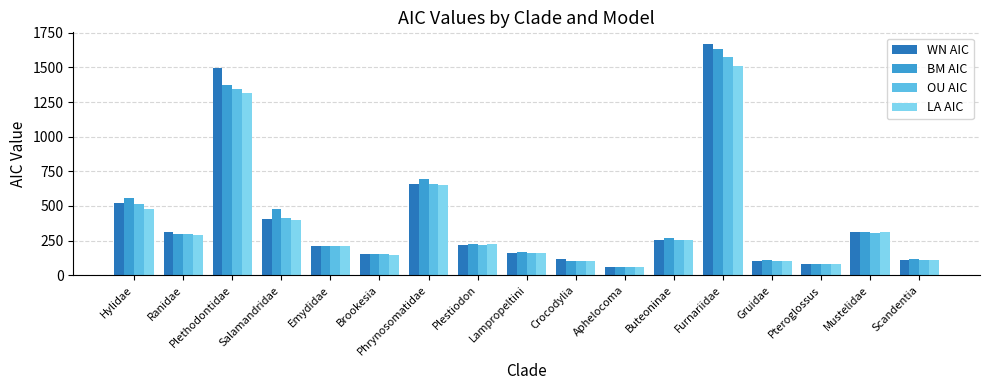

How many series are shown in this chart?

4